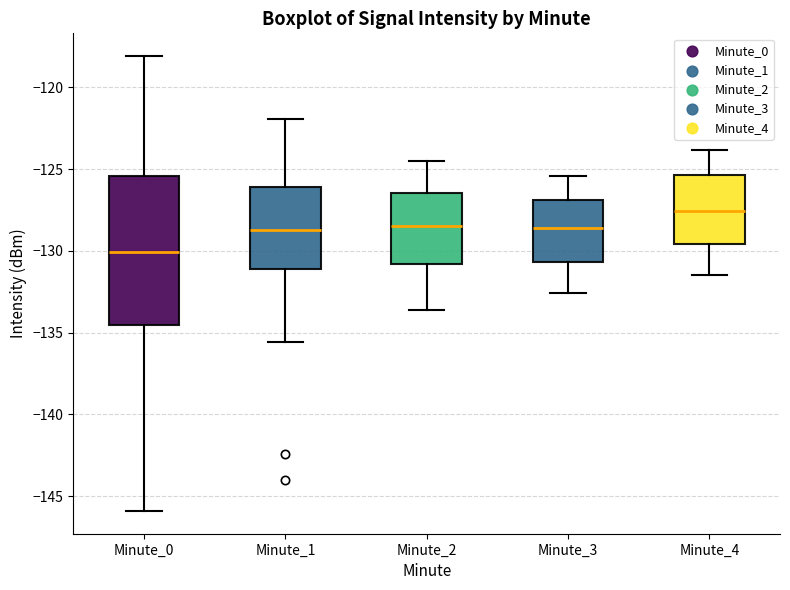

Comparing the boxes themselves (not the whiskers), which one is the tallest?

Minute_0